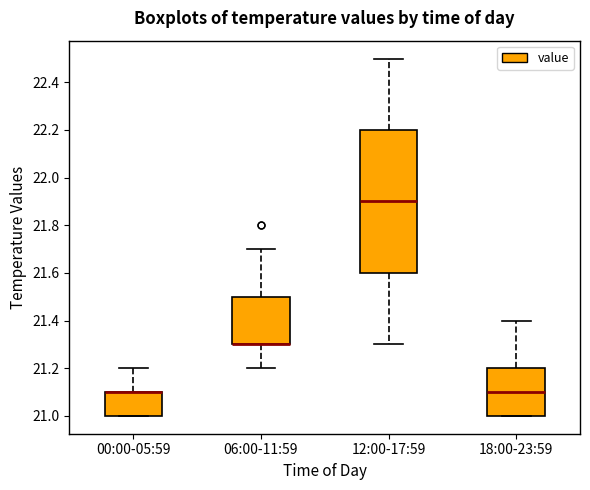

Where does the median line of the box for 12:00-17:59 sit on the y-axis? The values are not printed on the chart, so give them approximately, as read against the axis.

21.9